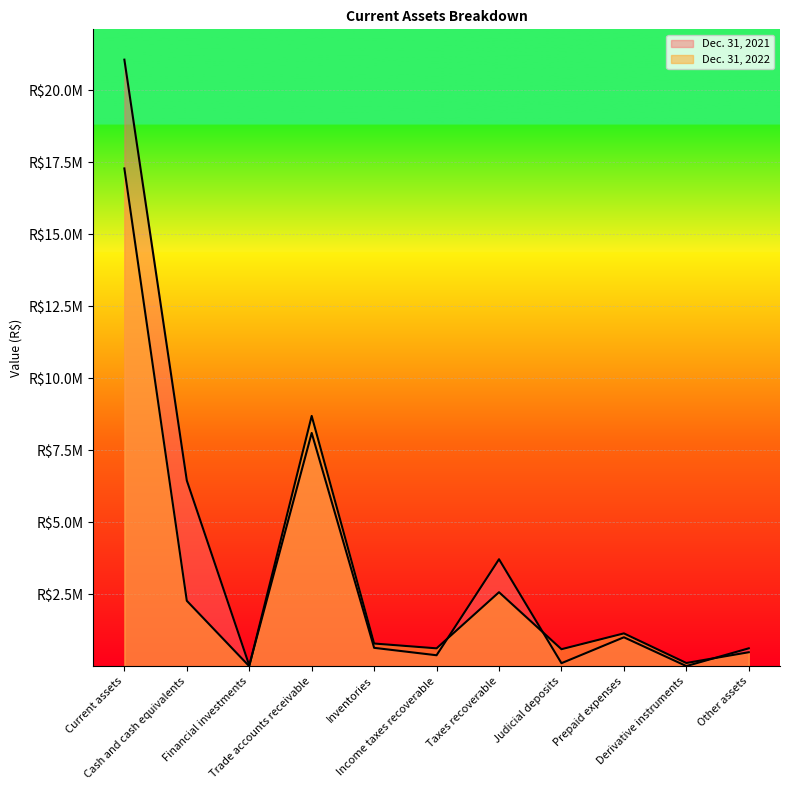

Which series has the largest range (max minus min)?

Dec. 31, 2021